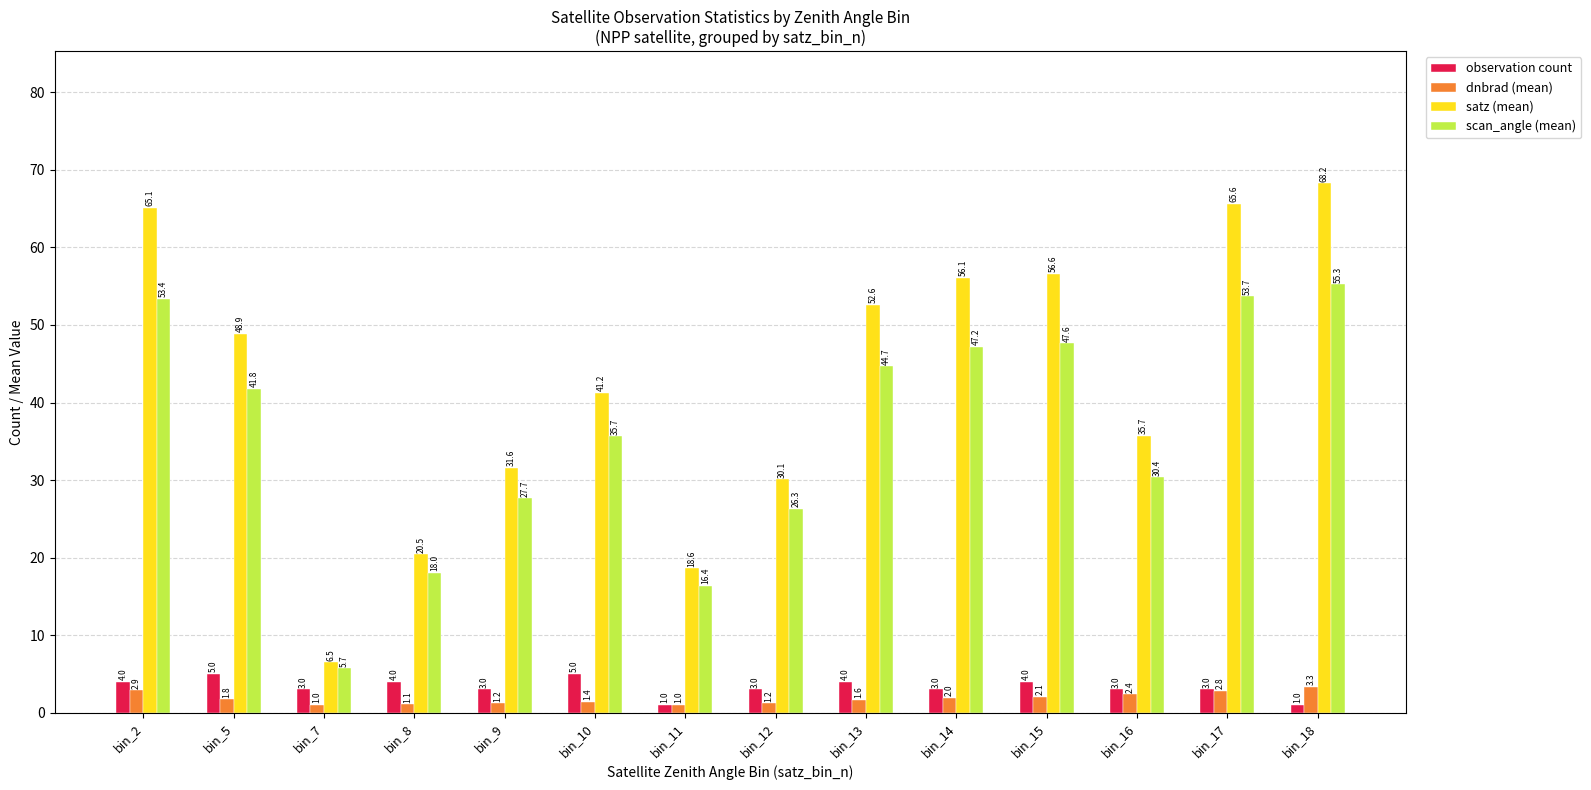

What is the value of the scan_angle (mean) bar at the 5th from the left?

27.7